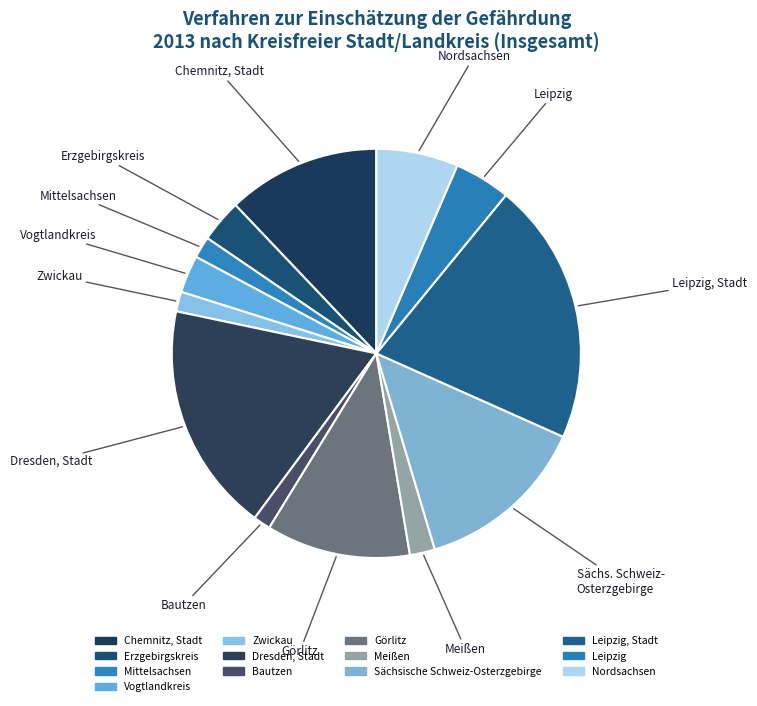

Which slice is the largest?

Leipzig, Stadt